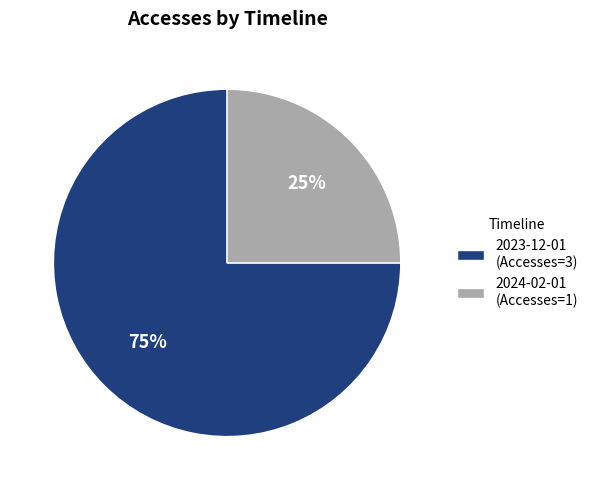

Is it true that 2023-12-01 (Accesses=3) is 75% of the pie?

True